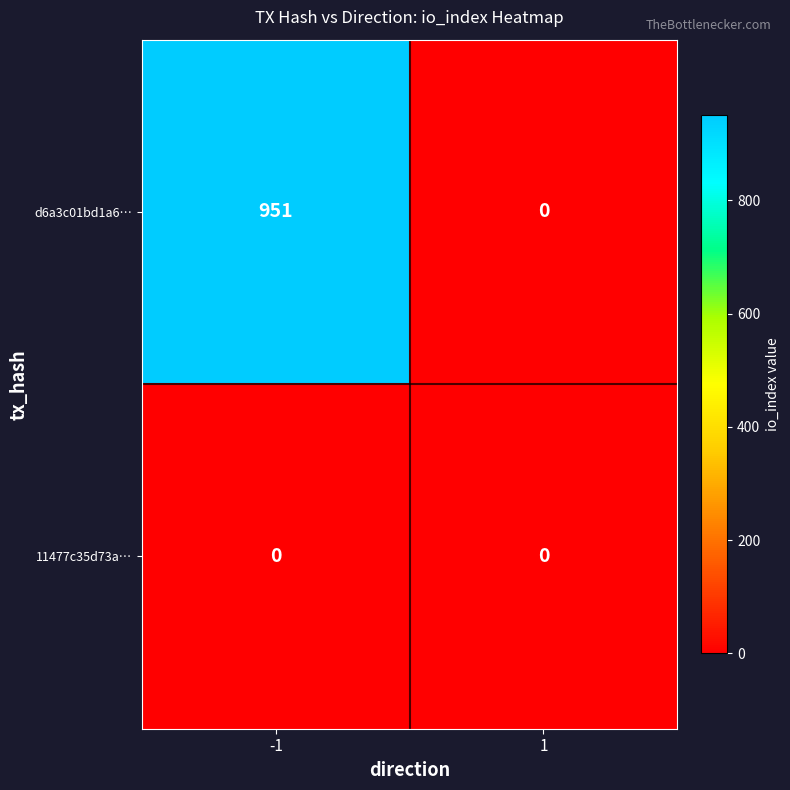

At which category is the sum across all series the highest?

-1